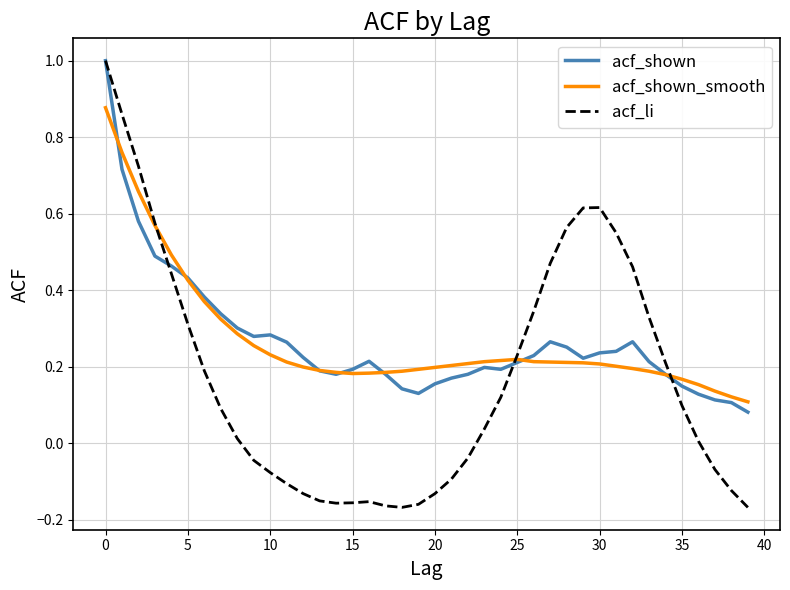

What is the maximum value for acf_shown?

1.0